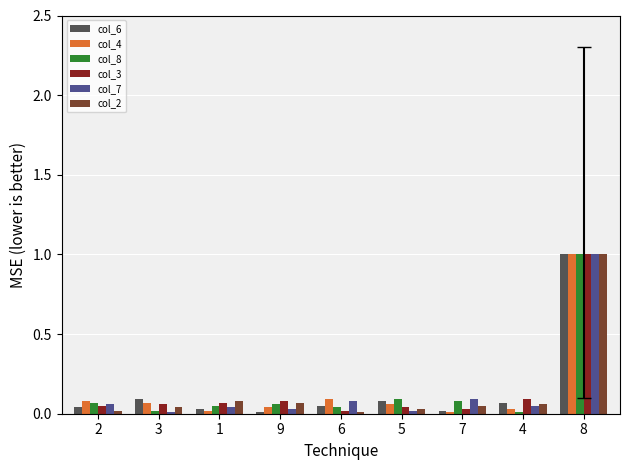

Rank the series at 1 from lowest to highest value.

col_4, col_6, col_7, col_8, col_3, col_2